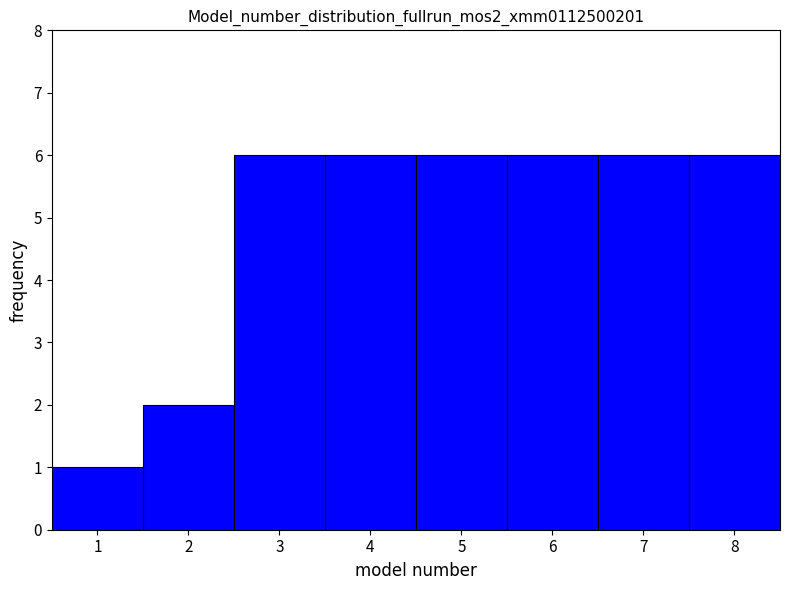

Reading left to right, list every bar in this chart as the range it spans on the x-axis followed by its height. The values are not printed on the chart, so give them approximately, as read against the axis.

0.5 to 1.5: 1
1.5 to 2.5: 2
2.5 to 3.5: 6
3.5 to 4.5: 6
4.5 to 5.5: 6
5.5 to 6.5: 6
6.5 to 7.5: 6
7.5 to 8.5: 6